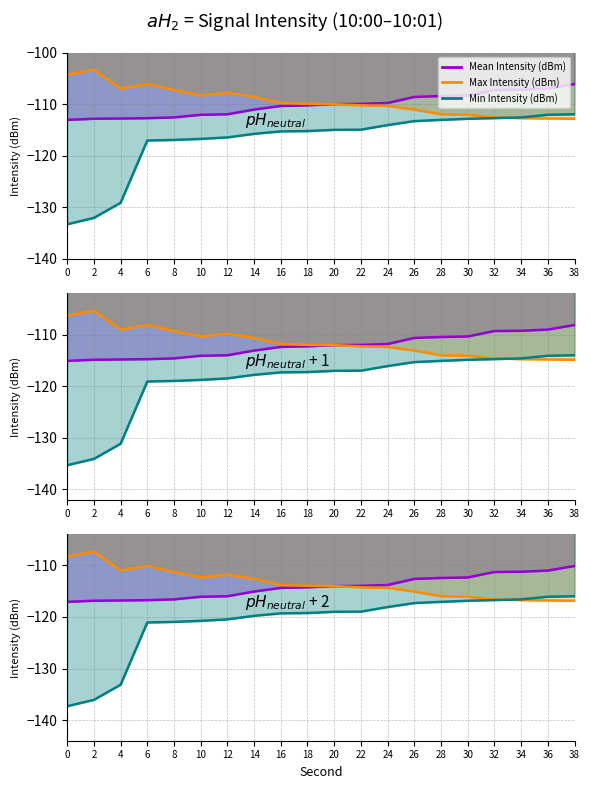

Which series has the largest total across all categories?

Max Intensity (dBm)